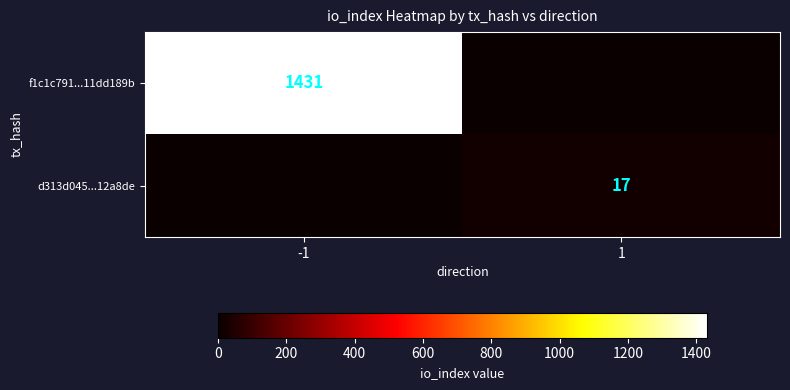

True or false: d313d045...12a8de has a value of 17 at 1.

True